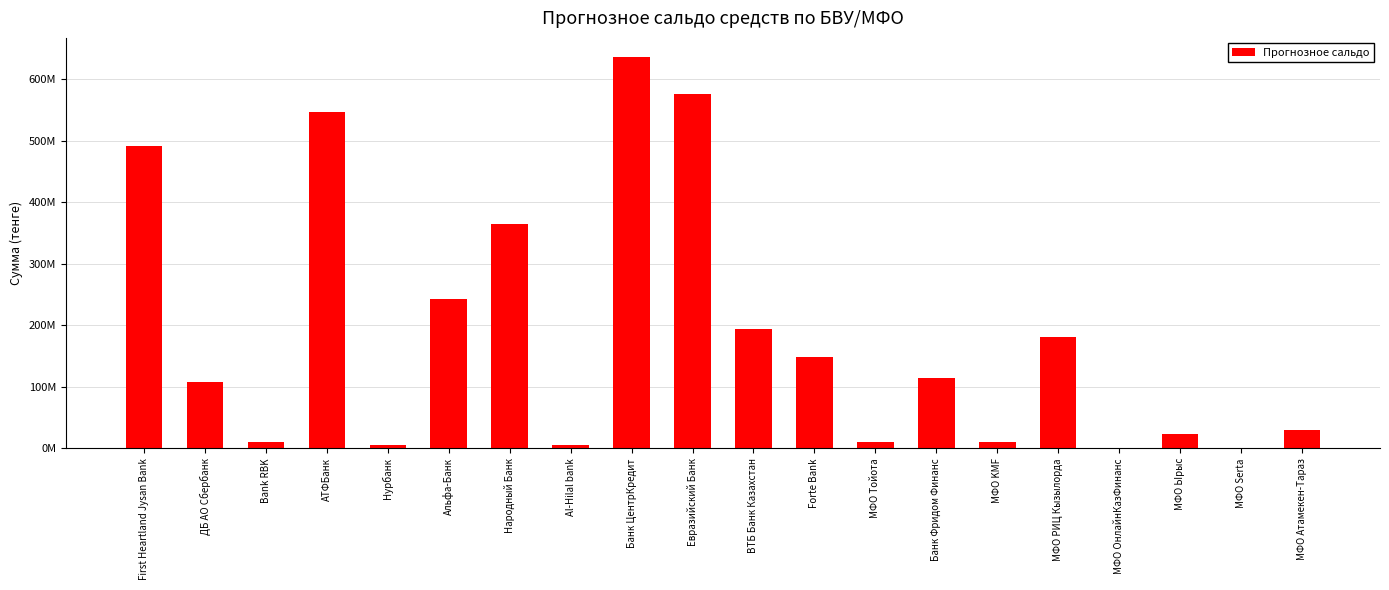

Approximately how many times larger is the value at МФО ОнлайнКазФинанс compared to Bank RBK?

0.1